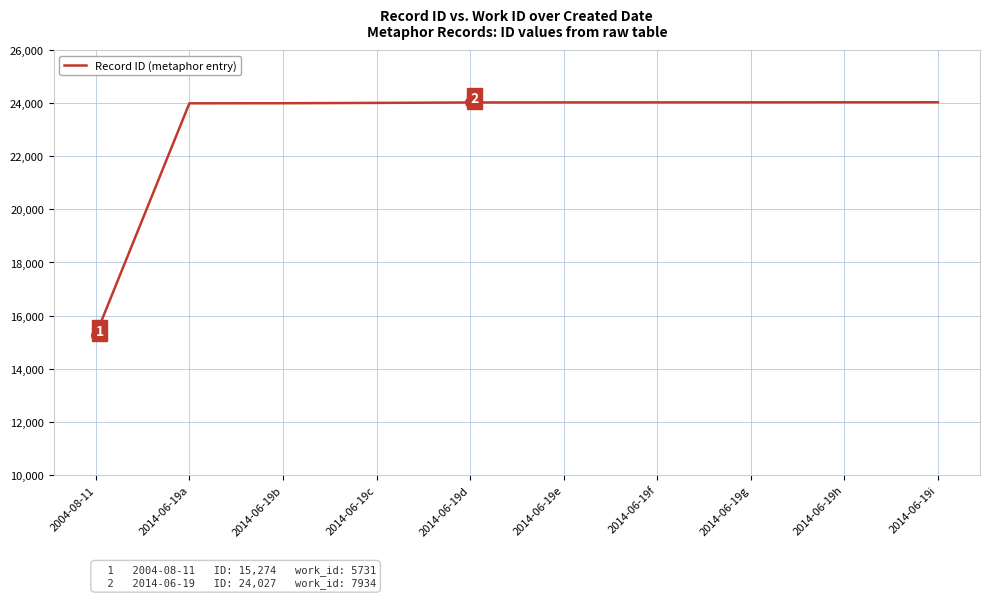

How many lines are shown in the chart?

1